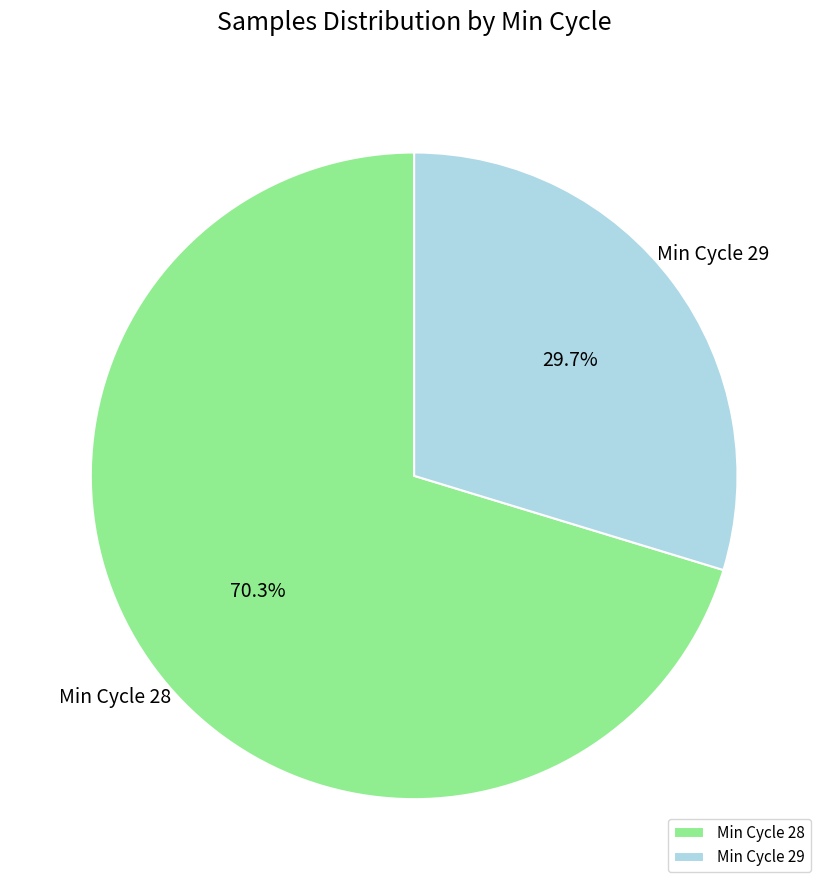

Which has a higher value, Min Cycle 28 or Min Cycle 29?

Min Cycle 28